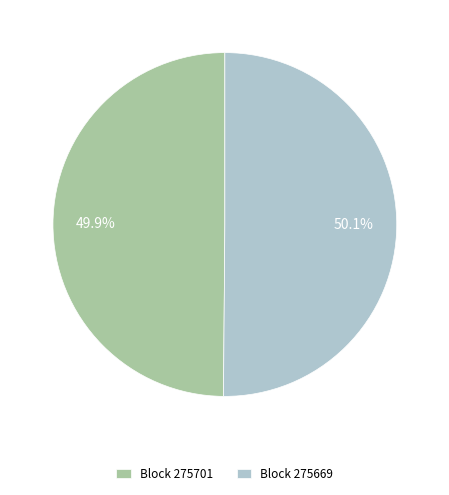

Is the sum of Block 275669 and Block 275701 greater than half?

Yes